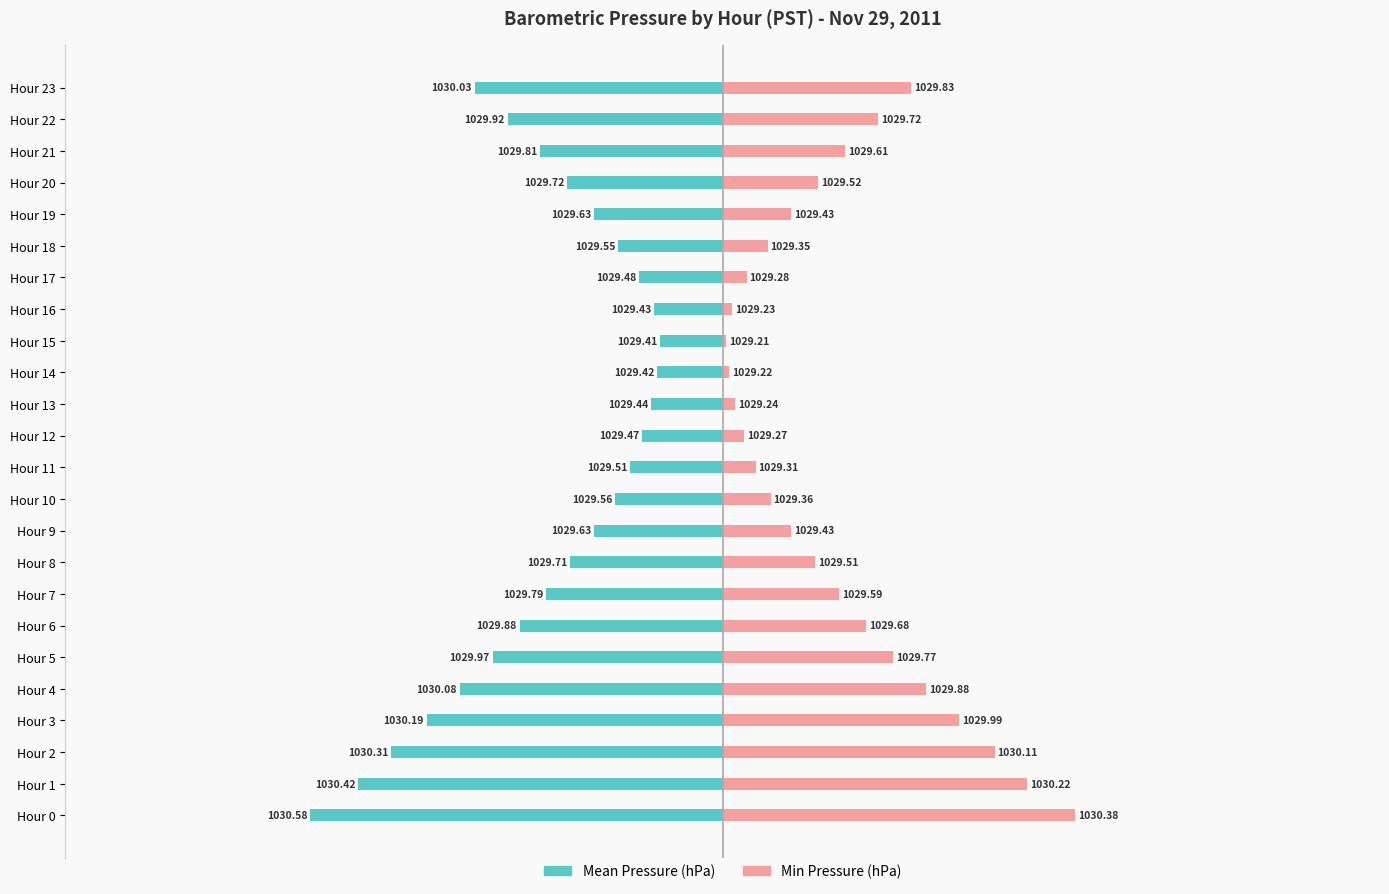

Which series has the largest range (max minus min)?

Min Pressure (hPa)